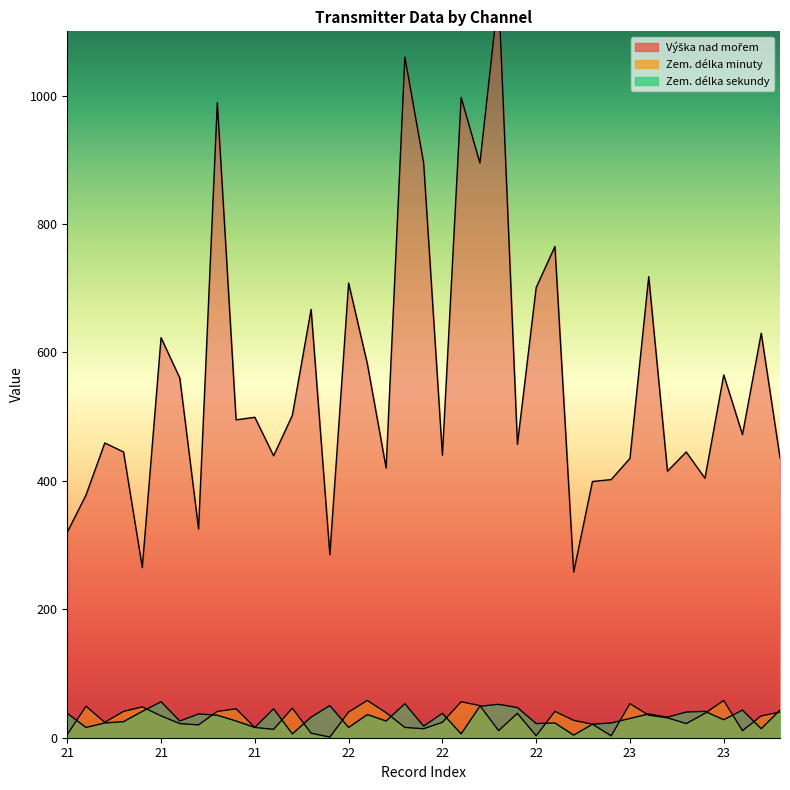

What is the maximum value for Zem. délka minuty?

58